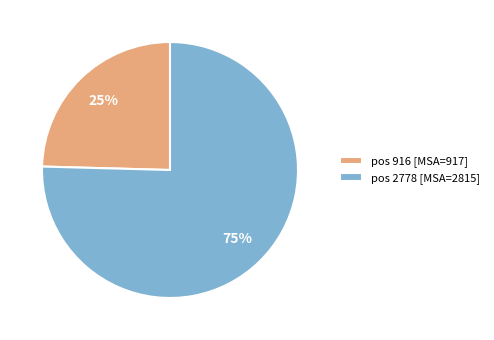

To the nearest percent, what percentage of the pie is pos 916 [MSA=917]?

25%